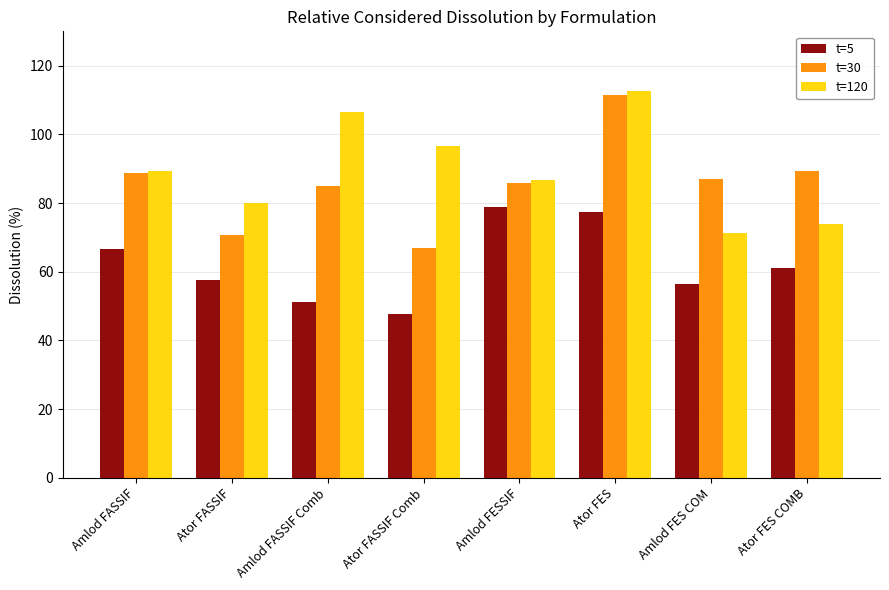

At which label is t=120 closest to 91?

Amlod FASSIF